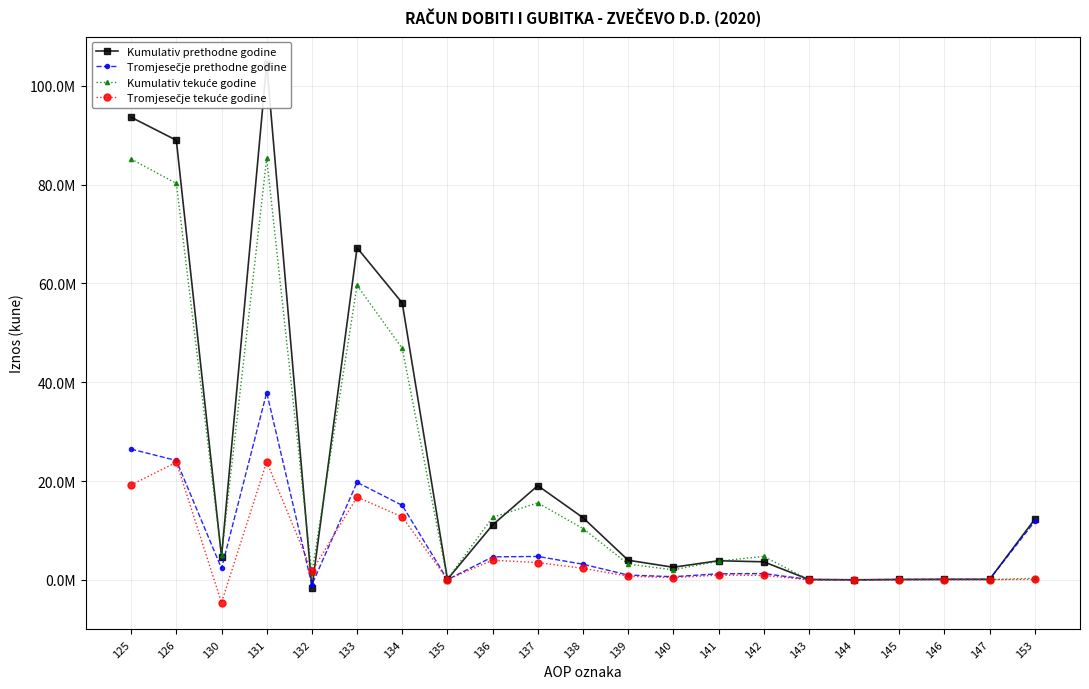

True or false: Tromjesečje tekuće godine has a value of 17529347 at 143.

False